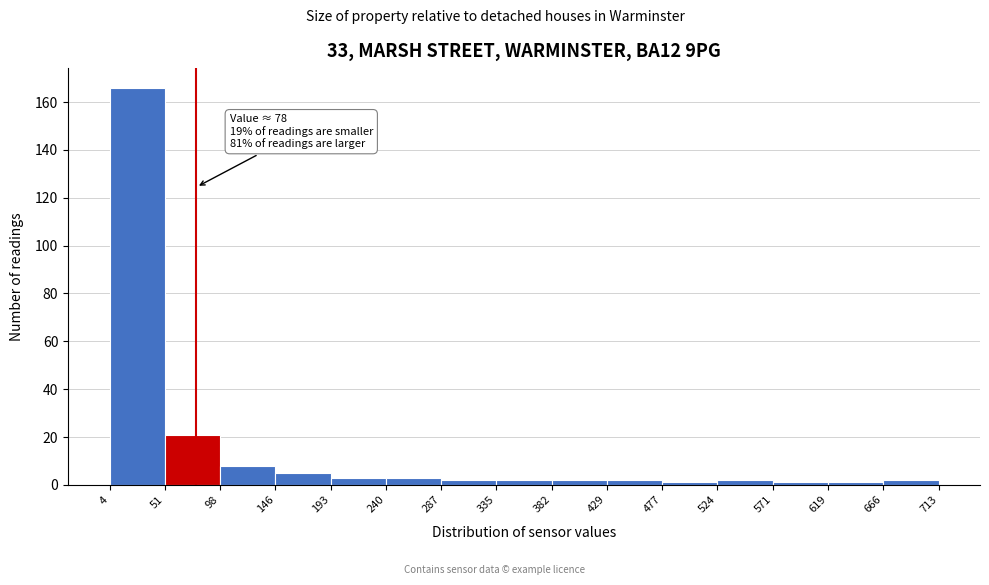

Over which range of the x-axis is the bar tallest?

4 to 51